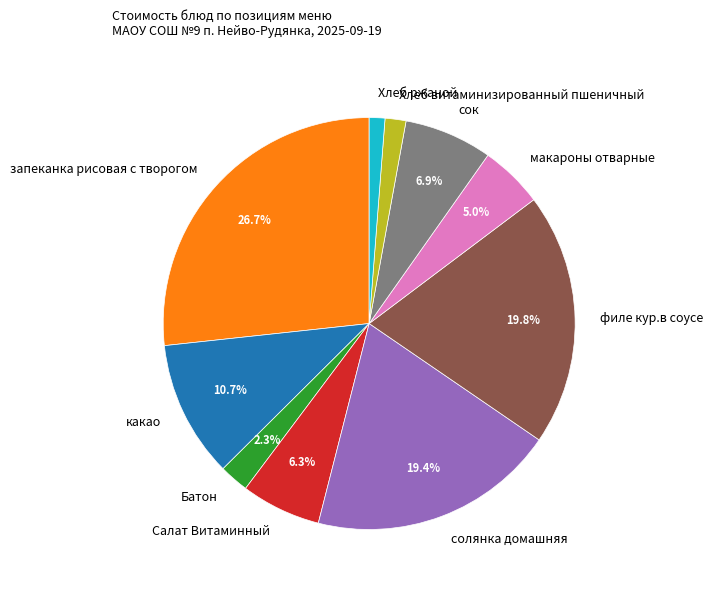

Which has a higher value, Хлеб витаминизированный пшеничный or Батон?

Батон